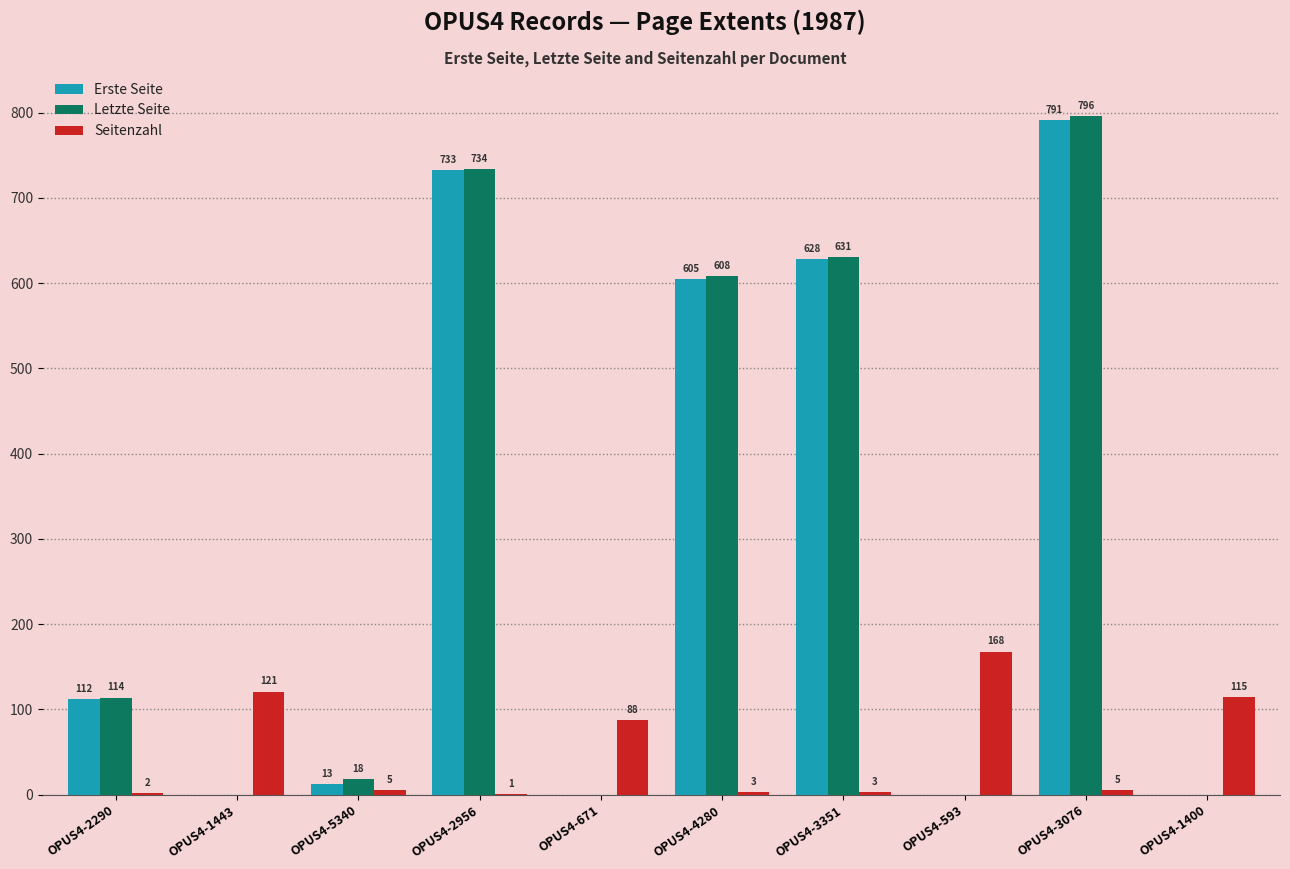

What is the approximate value of Letzte Seite at OPUS4-2290, to the nearest 50?

100